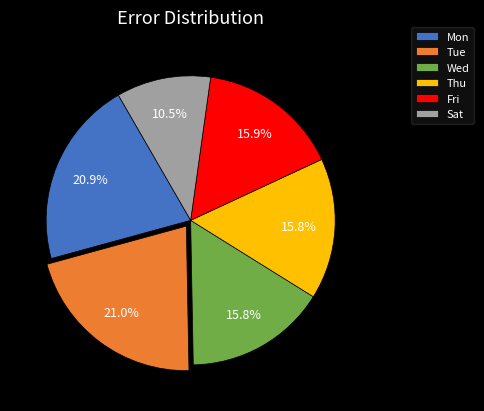

Does Fri represent more than half of the total?

No